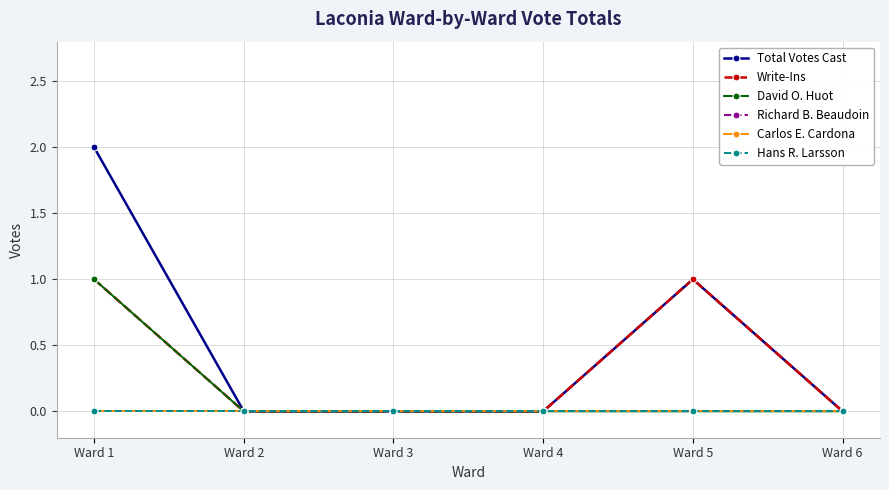

Does the chart have visible grid lines?

Yes